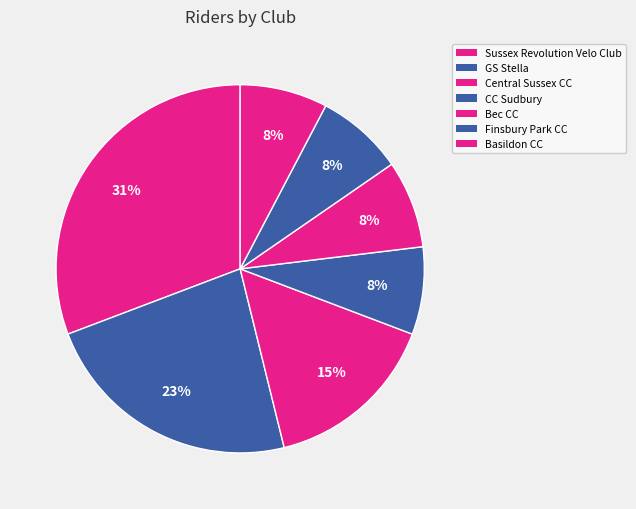

What is the change in value from GS Stella to CC Sudbury?

-2